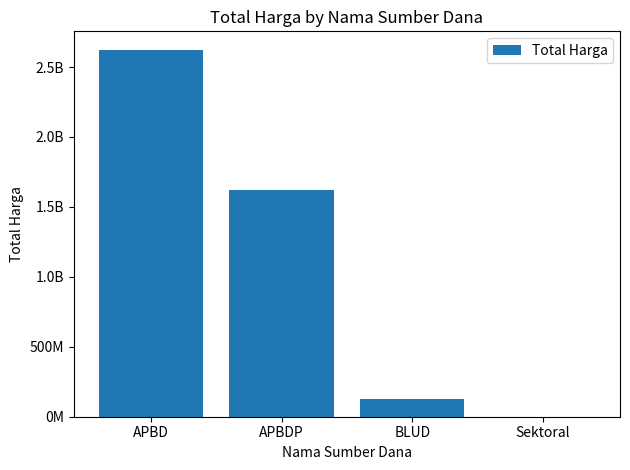

Which has a higher value, Sektoral or APBDP?

APBDP